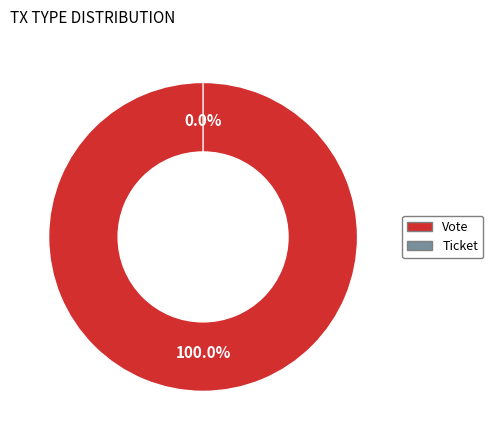

Which has a higher value, Vote or Ticket?

Vote